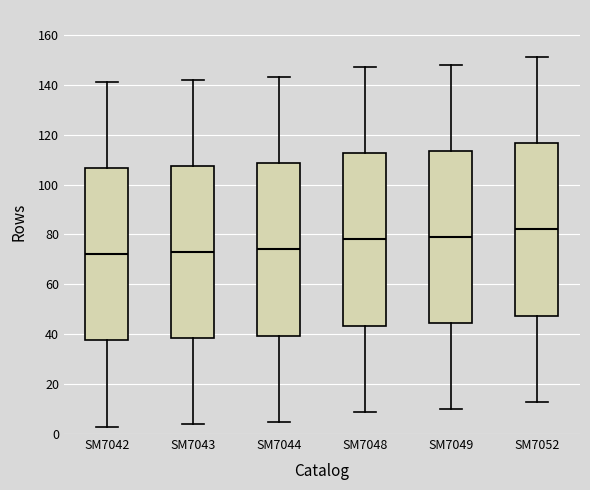

Which box has the highest median line?

SM7052